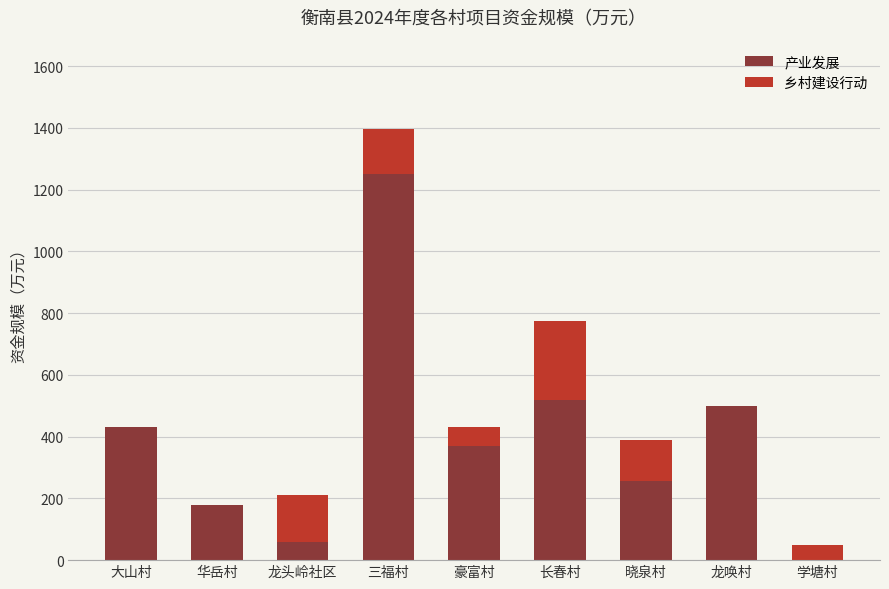

At which category is the sum across all series the highest?

三福村